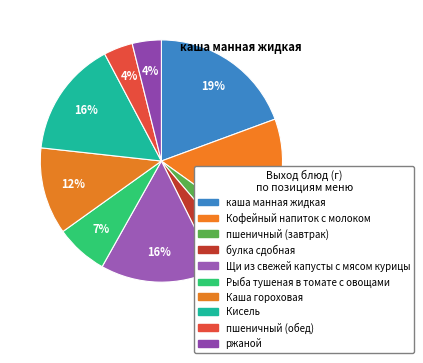

Which slice is the smallest?

пшеничный (завтрак)